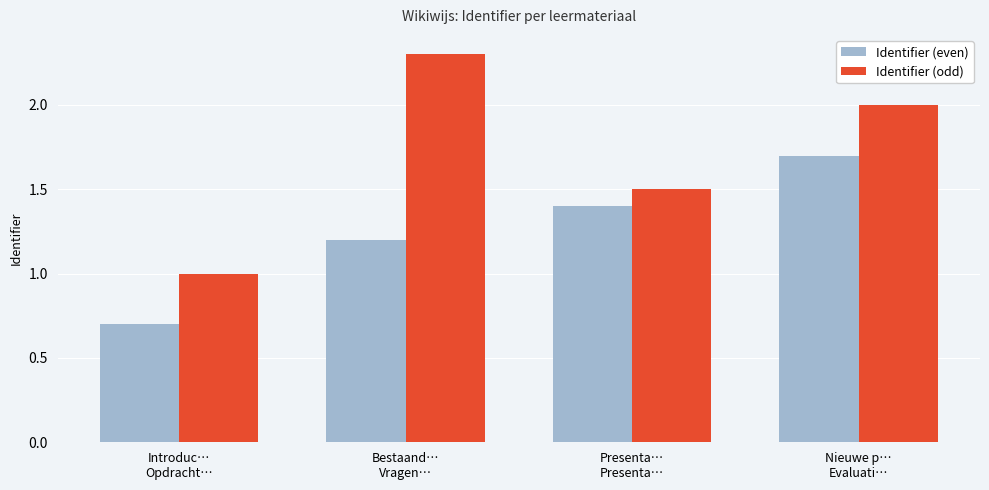

The value of Identifier (odd) at Nieuwe p…
Evaluati… is 2.0. True or false?

True